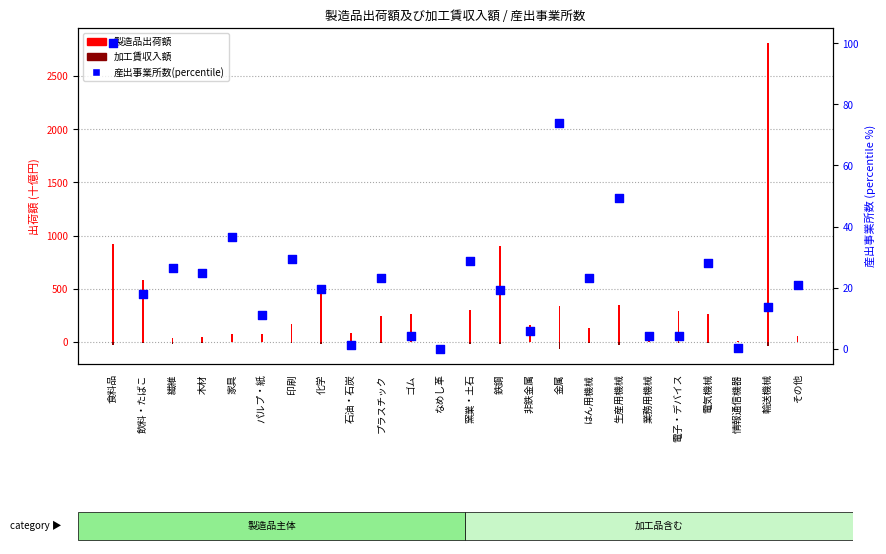

Which series reaches the minimum Y coordinate?

加工賃収入額(百万円)